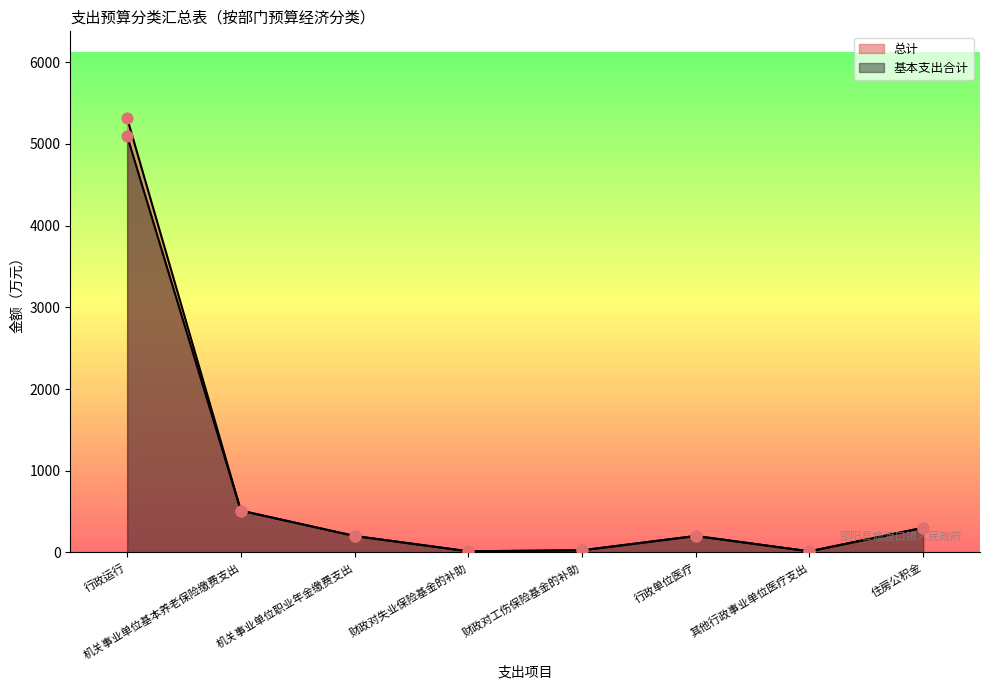

At how many categories does at least one series exceed 1745?

1